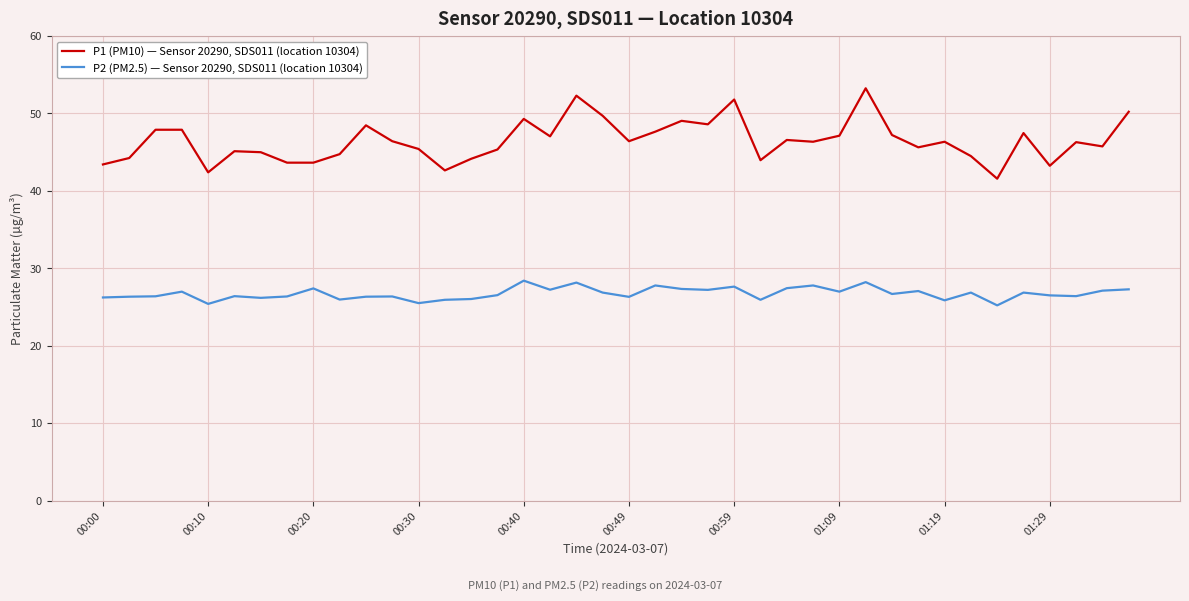

What is the lowest value of the P1 (PM10) — Sensor 20290, SDS011 (location 10304) series?

41.6